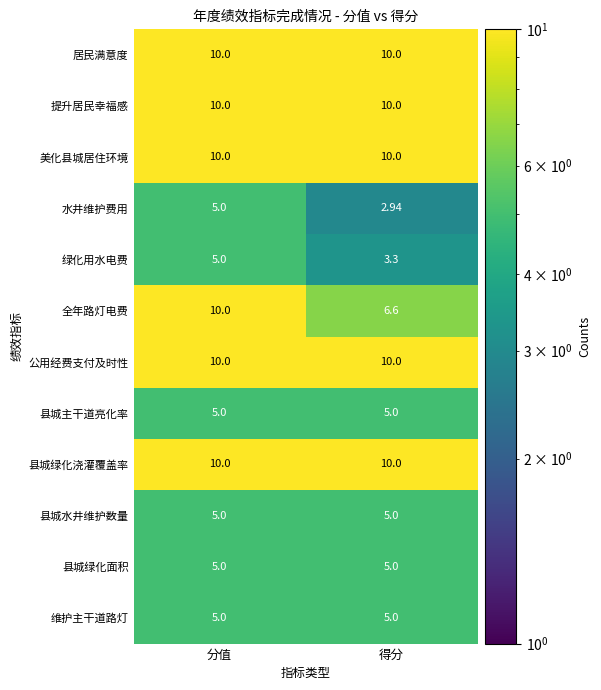

What is the total value across all series at 分值?

90.0